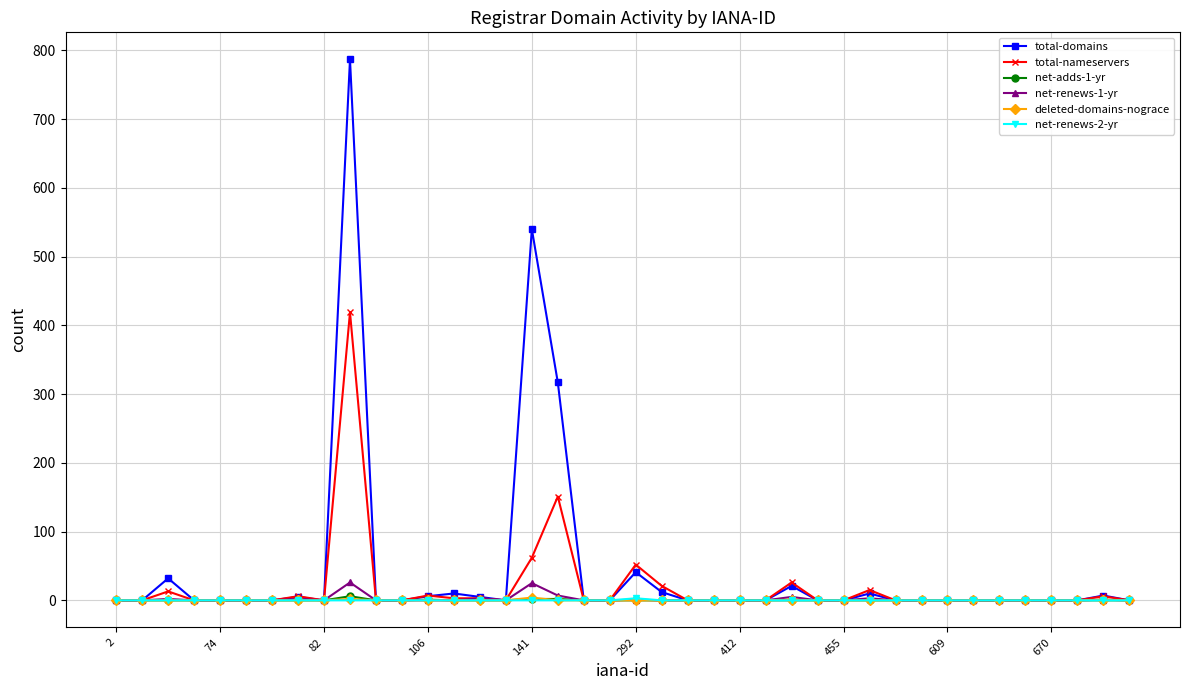

At how many categories does at least one series exceed 655?

1